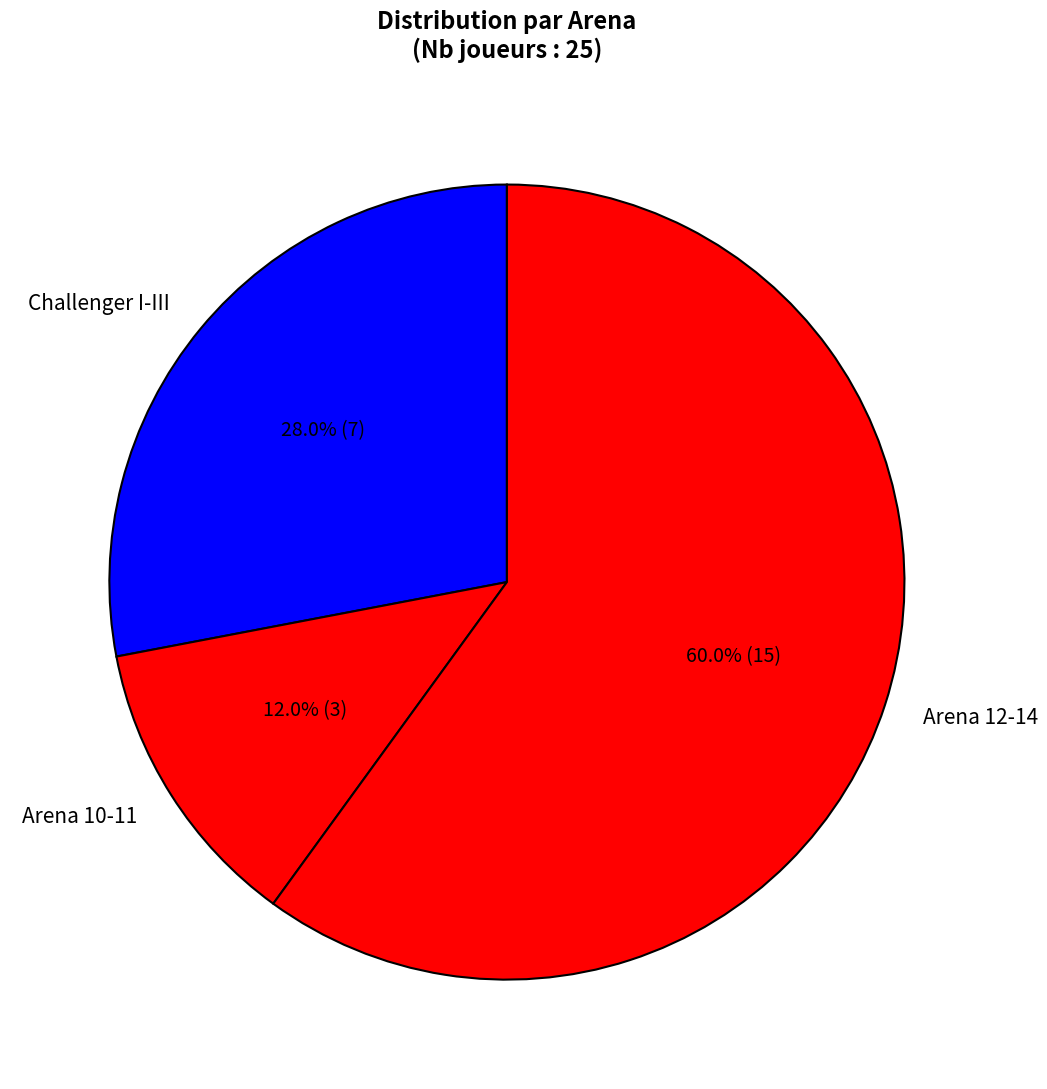

Approximately how many times larger is the value at Challenger I-III compared to Arena 12-14?

0.5